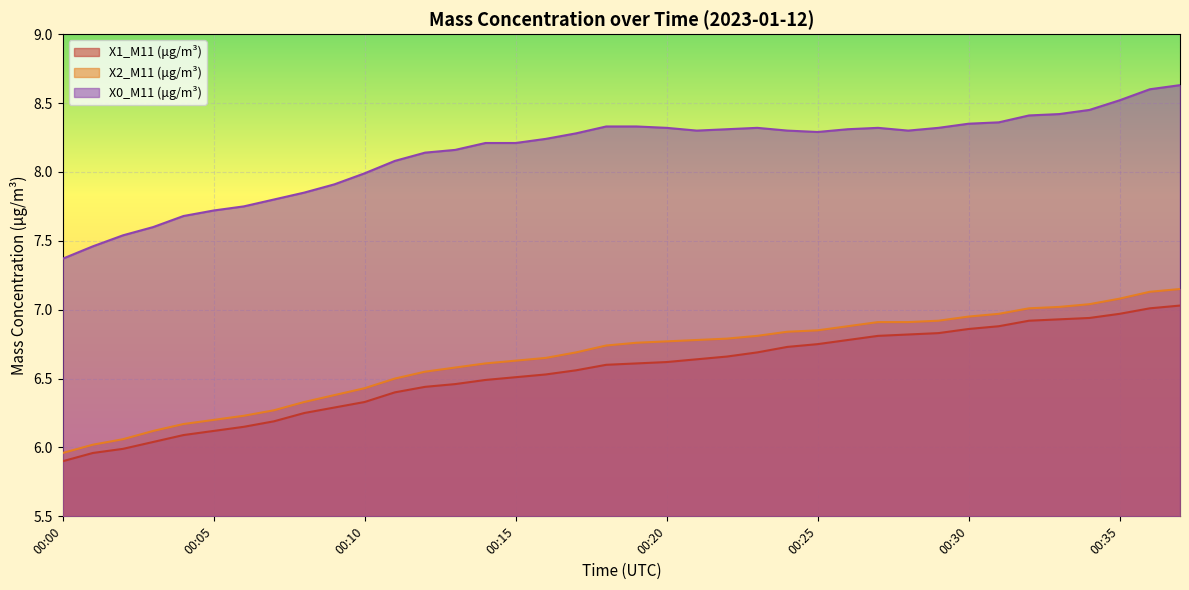

True or false: X1_M11 (μg/m³) and X0_M11 (μg/m³) cross at least once.

False